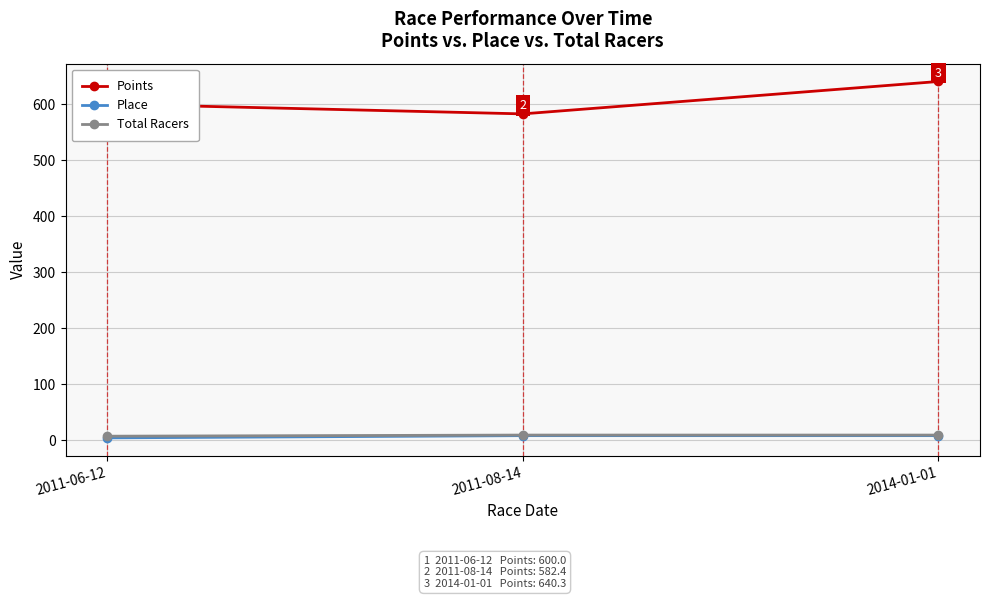

What is the total value across all series at 2011-06-12?

611.0